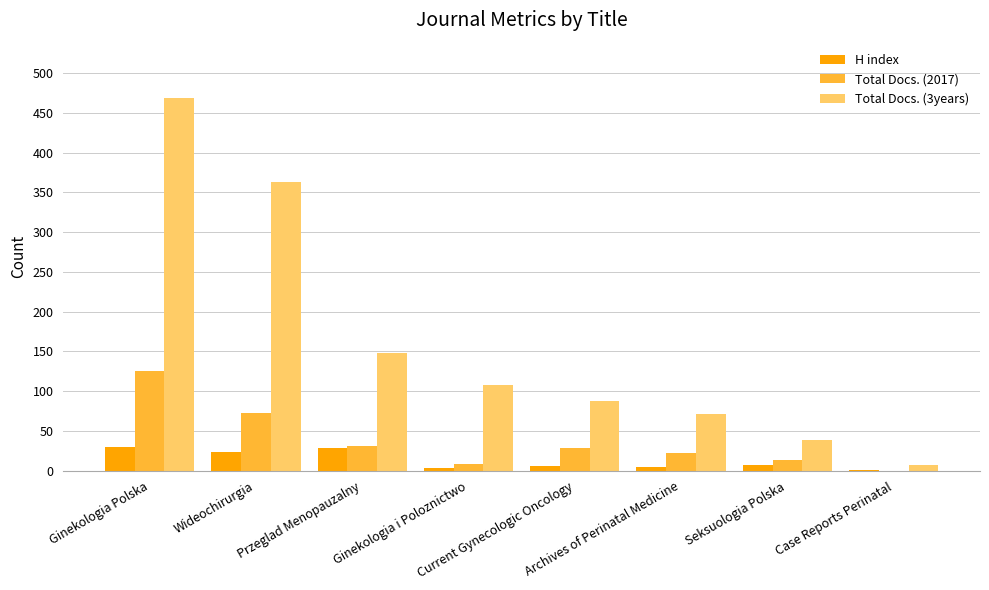

What is the sum of all H index values?

104